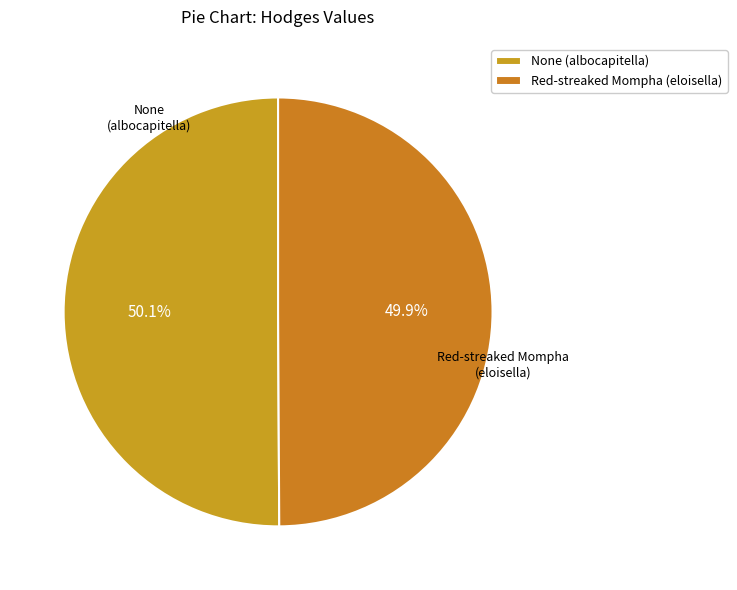

Is there a majority slice in this chart?

Yes